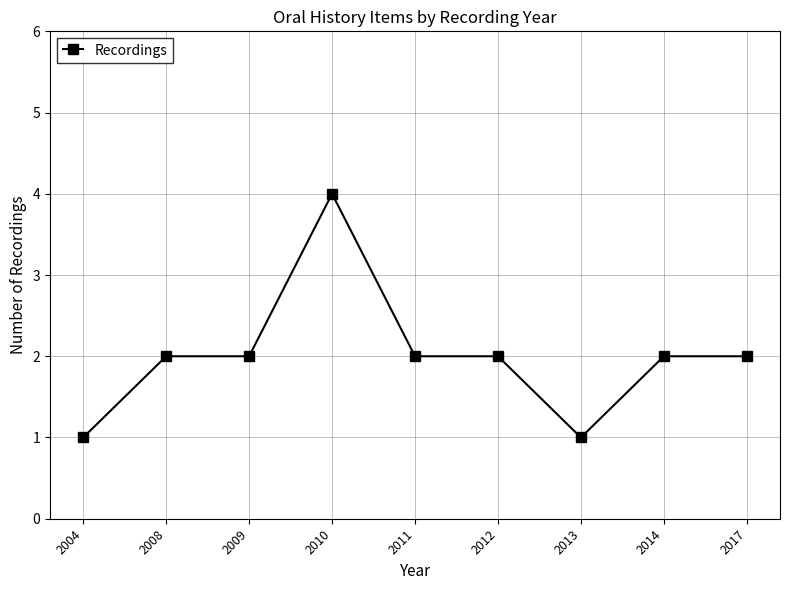

What is the difference between the maximum and minimum values?

3